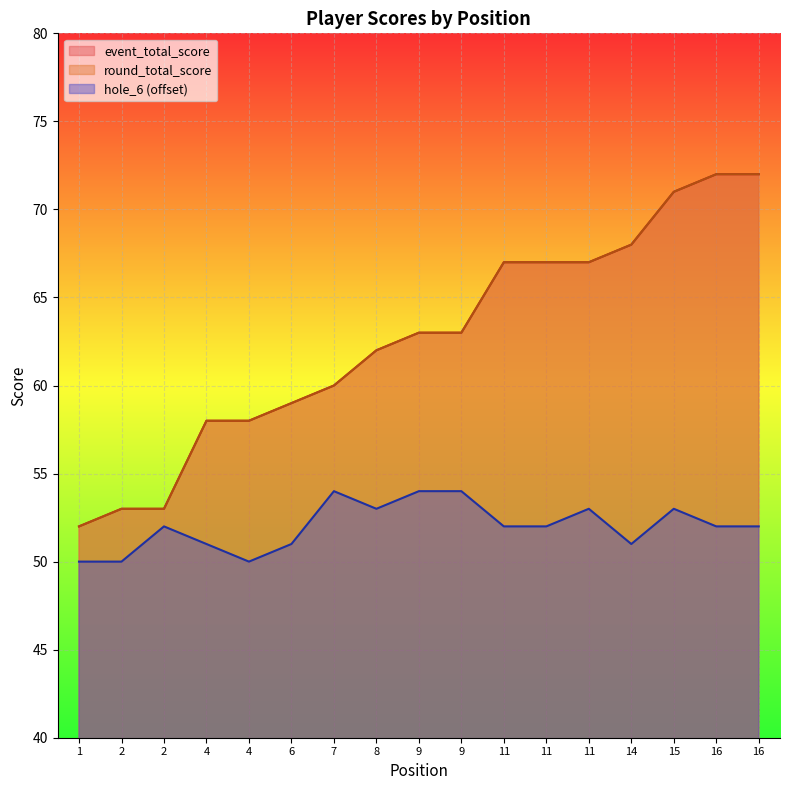

Is it true that round_total_score equals 106 at 15?

False